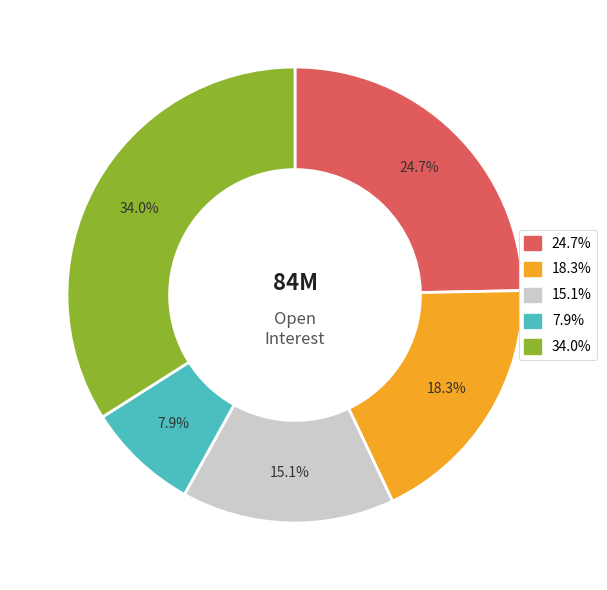

How many segments does this pie chart have?

5